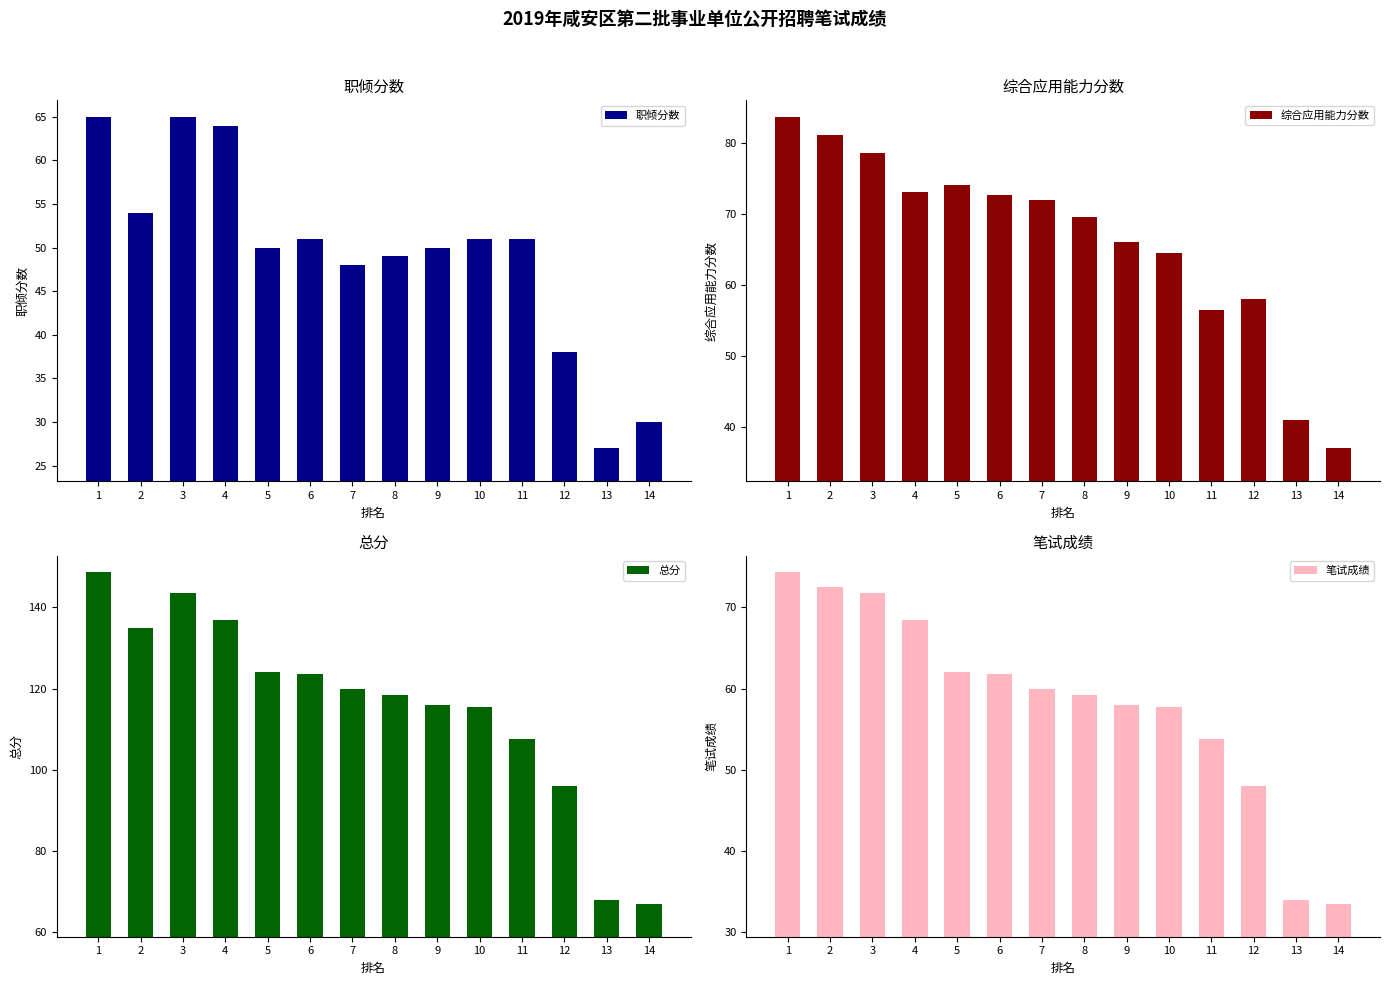

Rank the series at 12 from lowest to highest value.

职倾分数, 笔试成绩, 综合应用能力分数, 总分